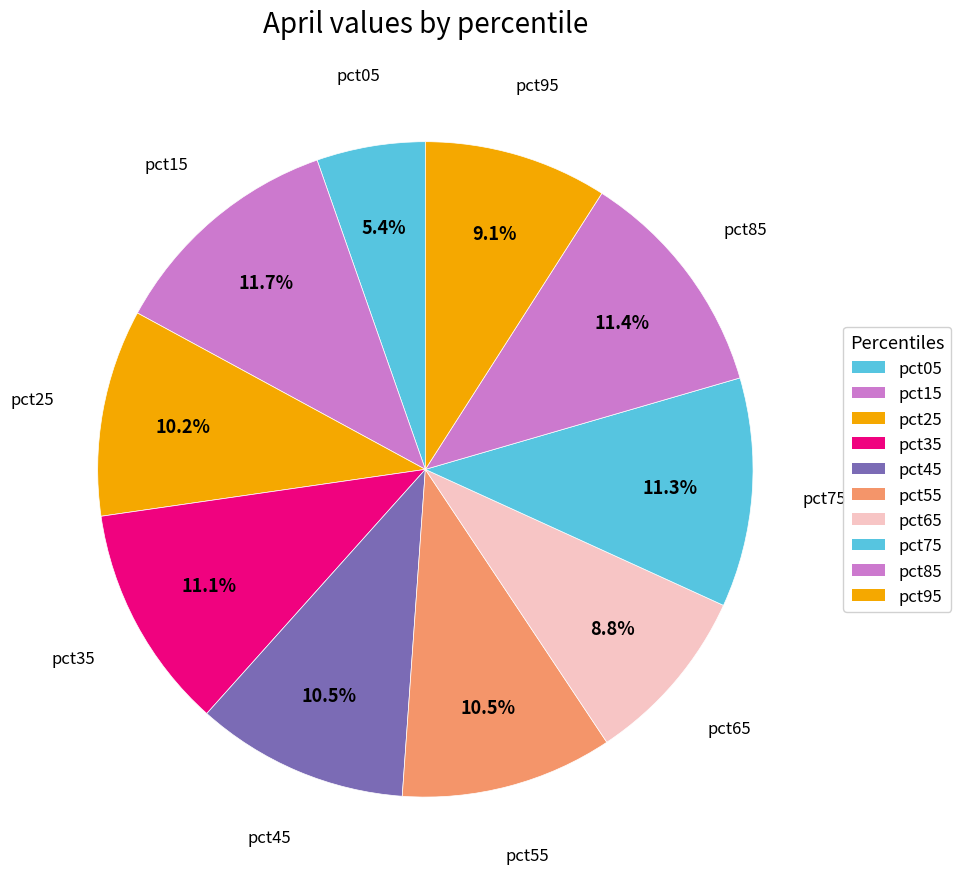

How many slices are in this pie chart?

10